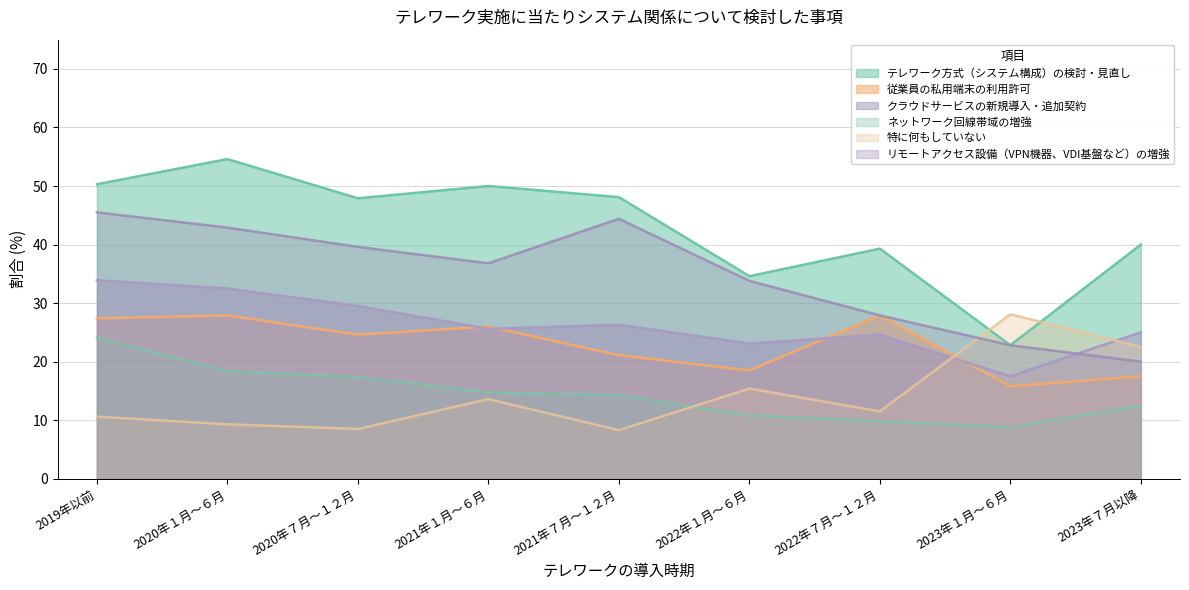

What is the minimum value for クラウドサービスの新規導入・追加契約?

17.5